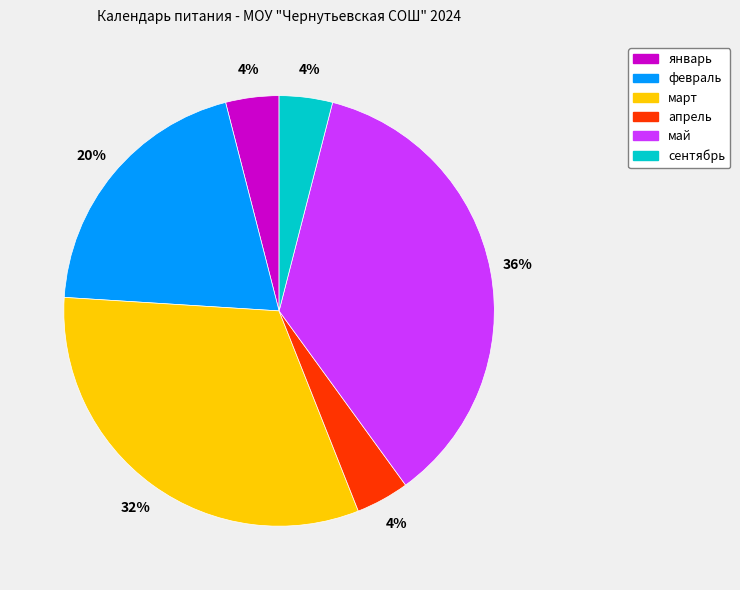

How many segments does this pie chart have?

6